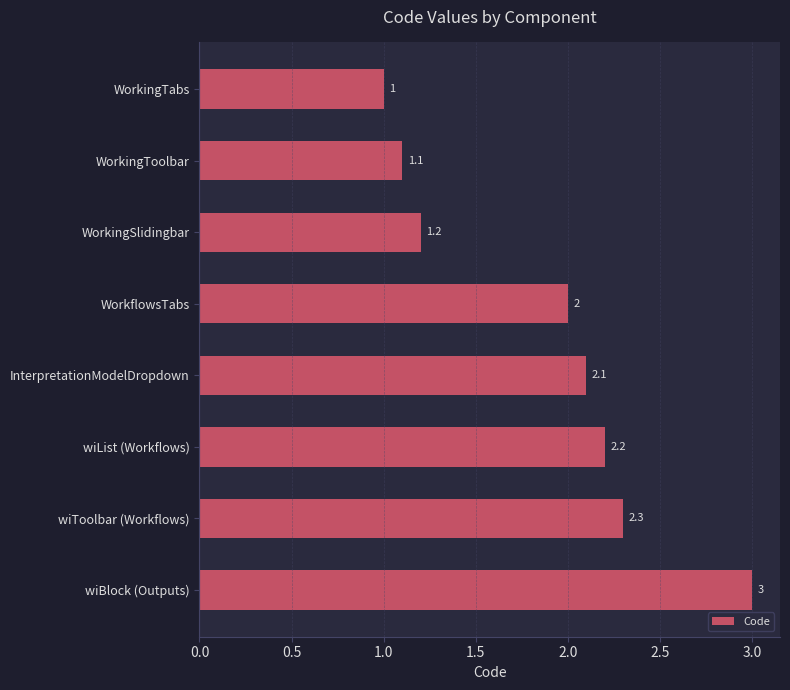

Reading bottom to top, extract all data points from this chart.

3.0	2.3	2.2	2.1	2.0	1.2	1.1	1.0